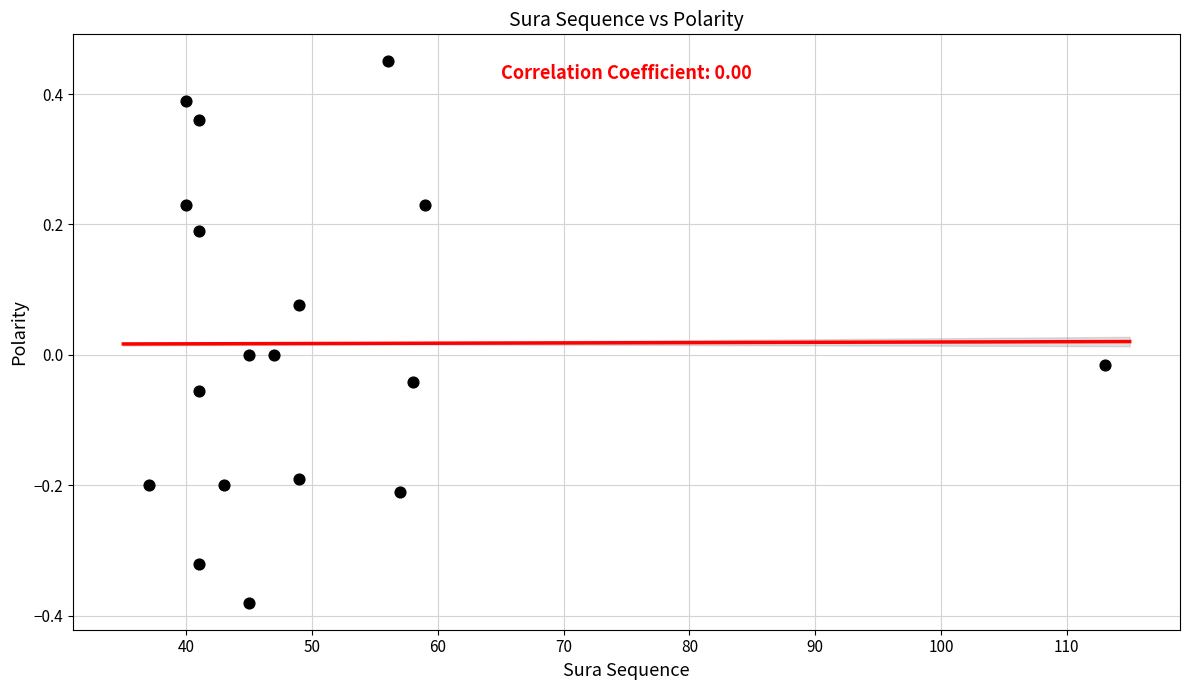

What is the range of Y values (max minus min)?

0.8